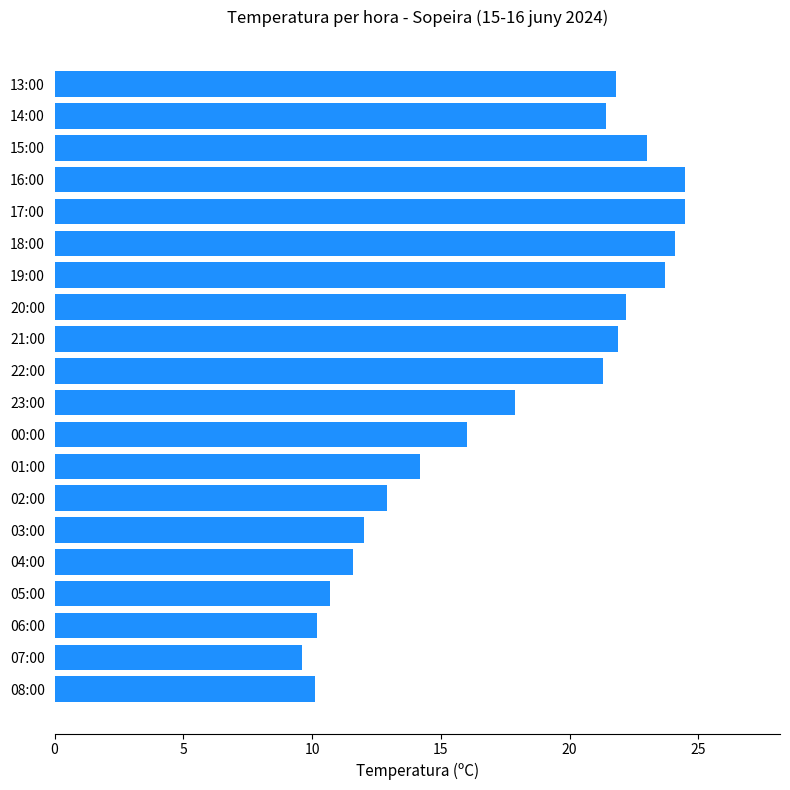

What is the difference between the maximum and minimum values?

14.9